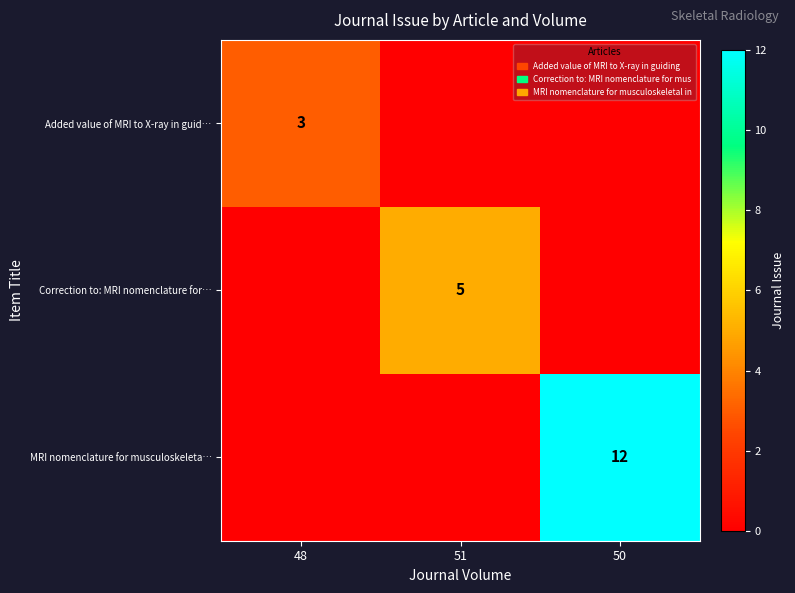

What is the difference between the highest and lowest values at 50?

12